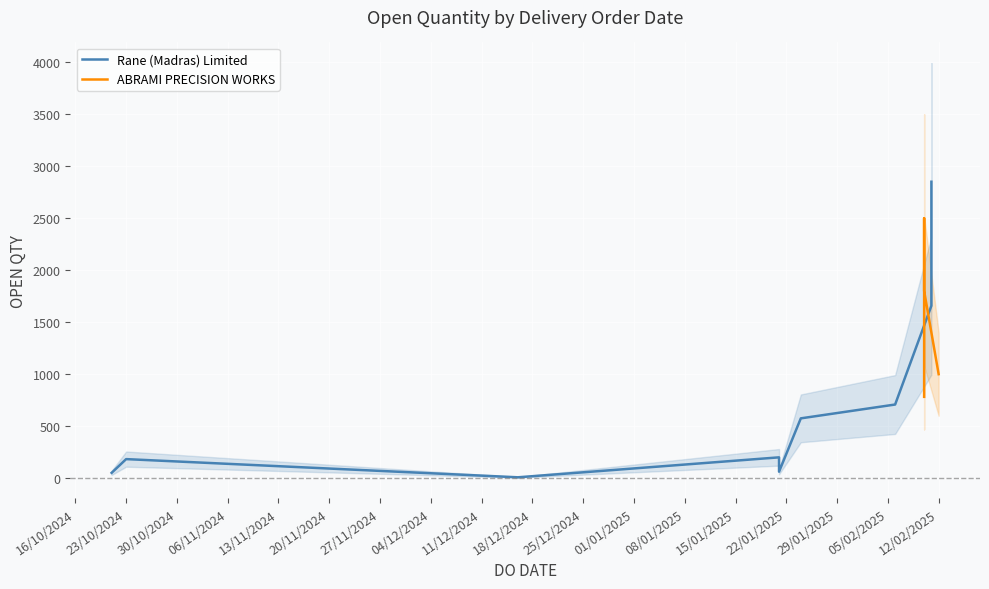

Approximately how many times larger is the value at 12/02/2025 compared to 06/02/2025?

1.4